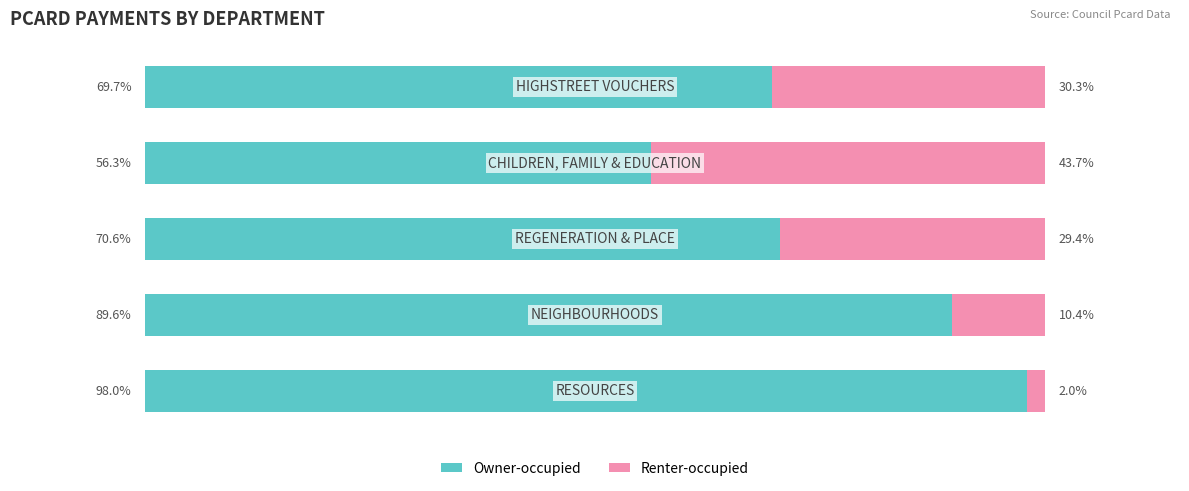

What are all the series names shown in the legend?

Owner-occupied, Renter-occupied